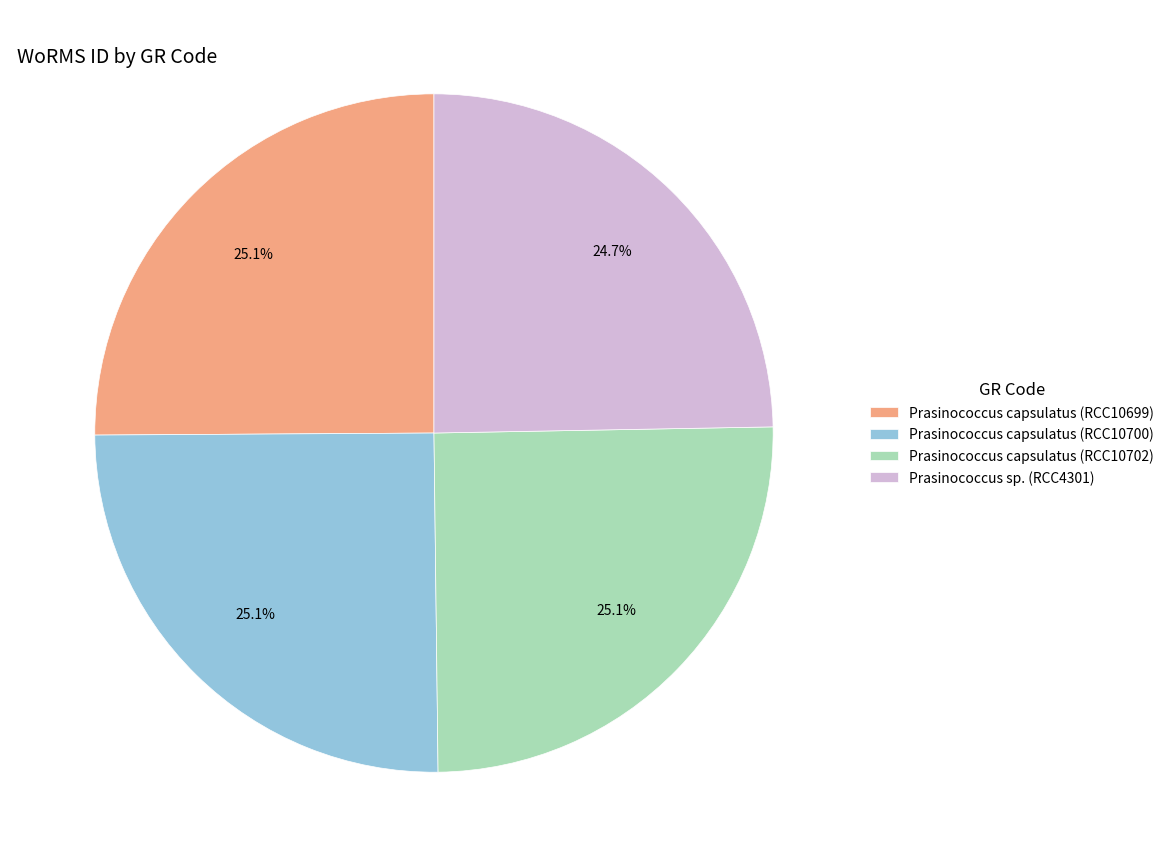

True or false: Prasinococcus sp. (RCC4301) accounts for 25% of the total.

True